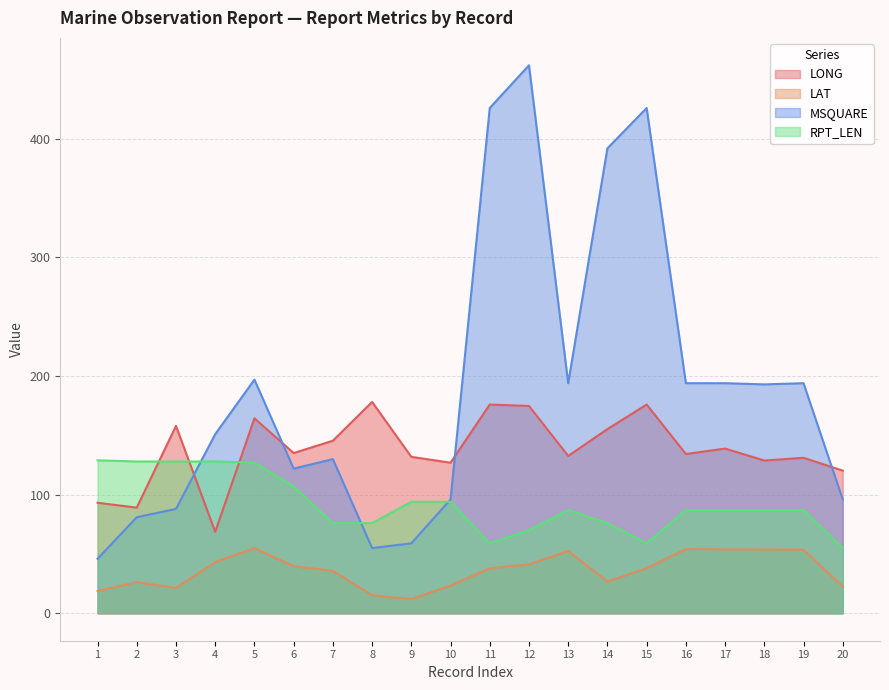

In RPT_LEN, how many points are higher than both neighbors (excluding endpoints)?

1